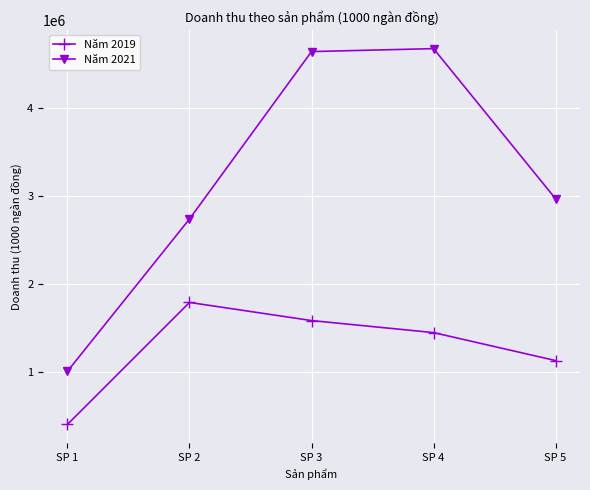

List the labels in order of Năm 2019 value, smallest first.

SP 1, SP 5, SP 4, SP 3, SP 2